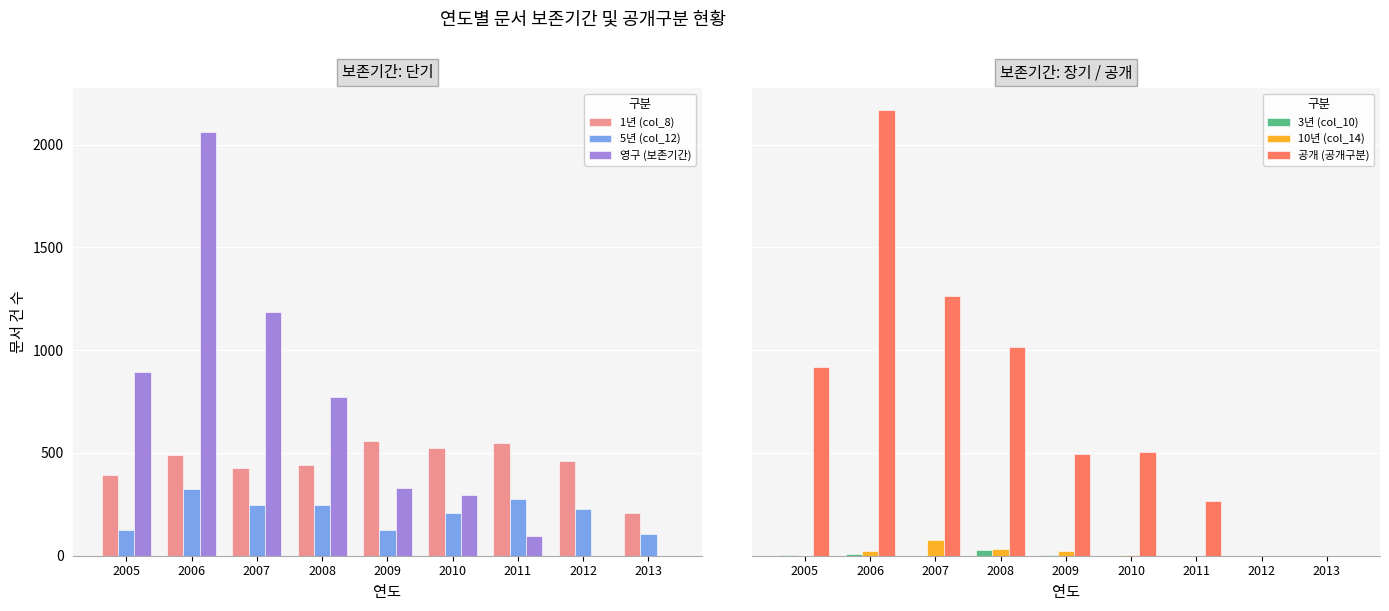

Which series changed the most between 2006 and 2010?

영구 (보존기간)